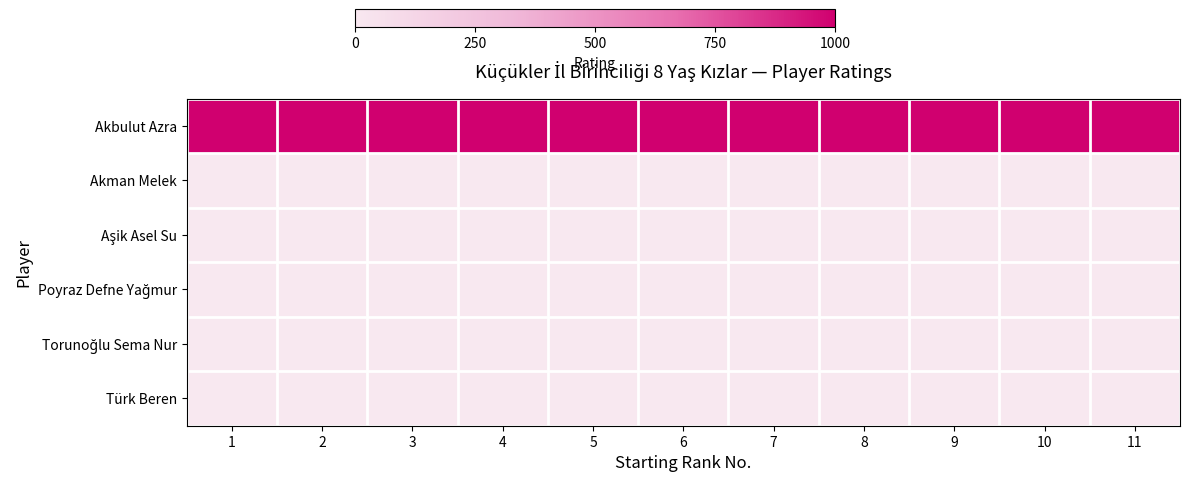

Rank the series by their maximum value, from highest to lowest.

Akbulut Azra, Akman Melek, Aşik Asel Su, Poyraz Defne Yağmur, Torunoğlu Sema Nur, Türk Beren